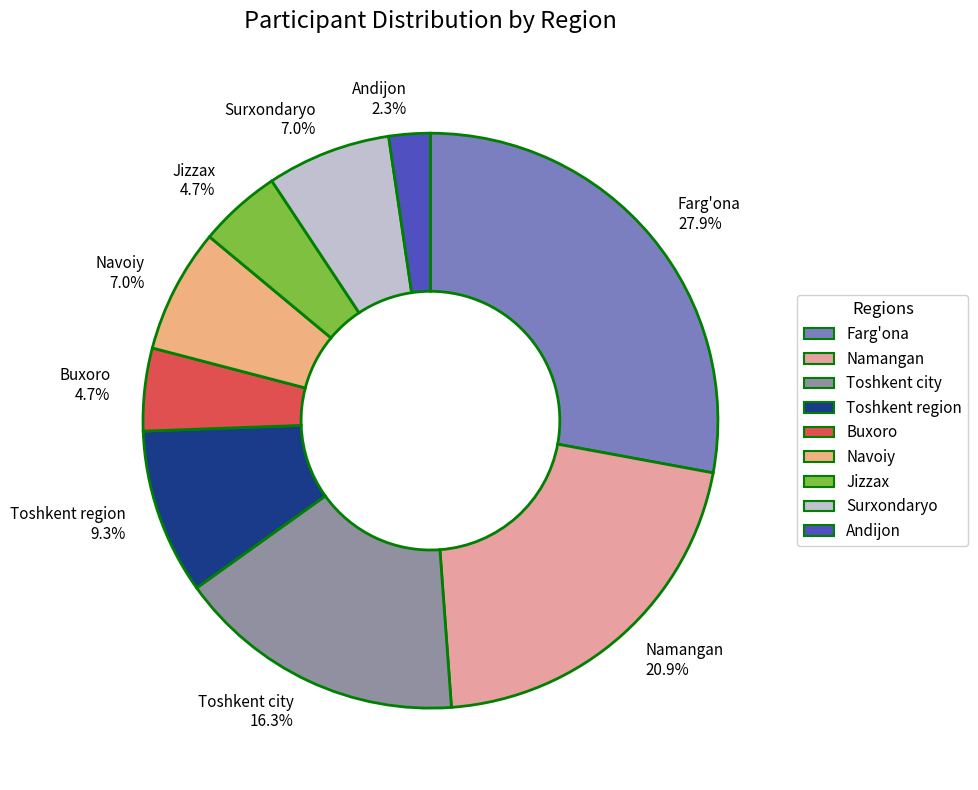

Does Surxondaryo 7.0% represent more than half of the total?

No